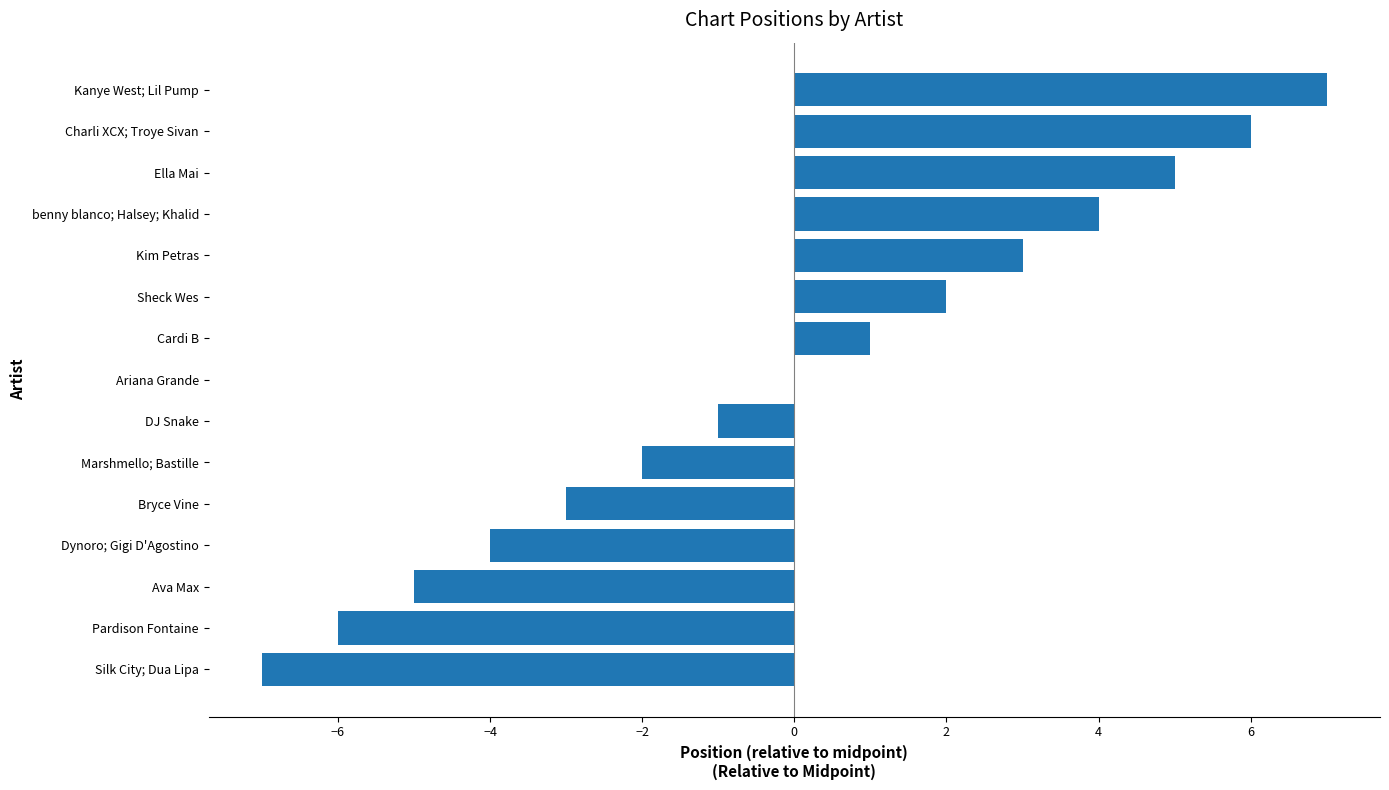

Which has a higher value, Sheck Wes or Ella Mai?

Ella Mai